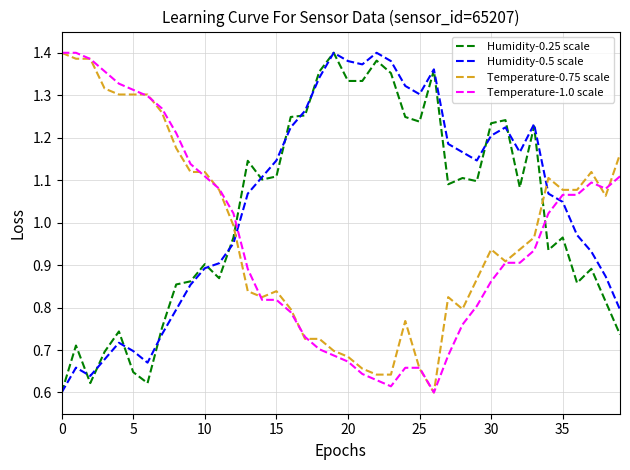

Which series ends up on top after the final intersection of Humidity-0.5 scale and Temperature-0.75 scale?

Temperature-0.75 scale